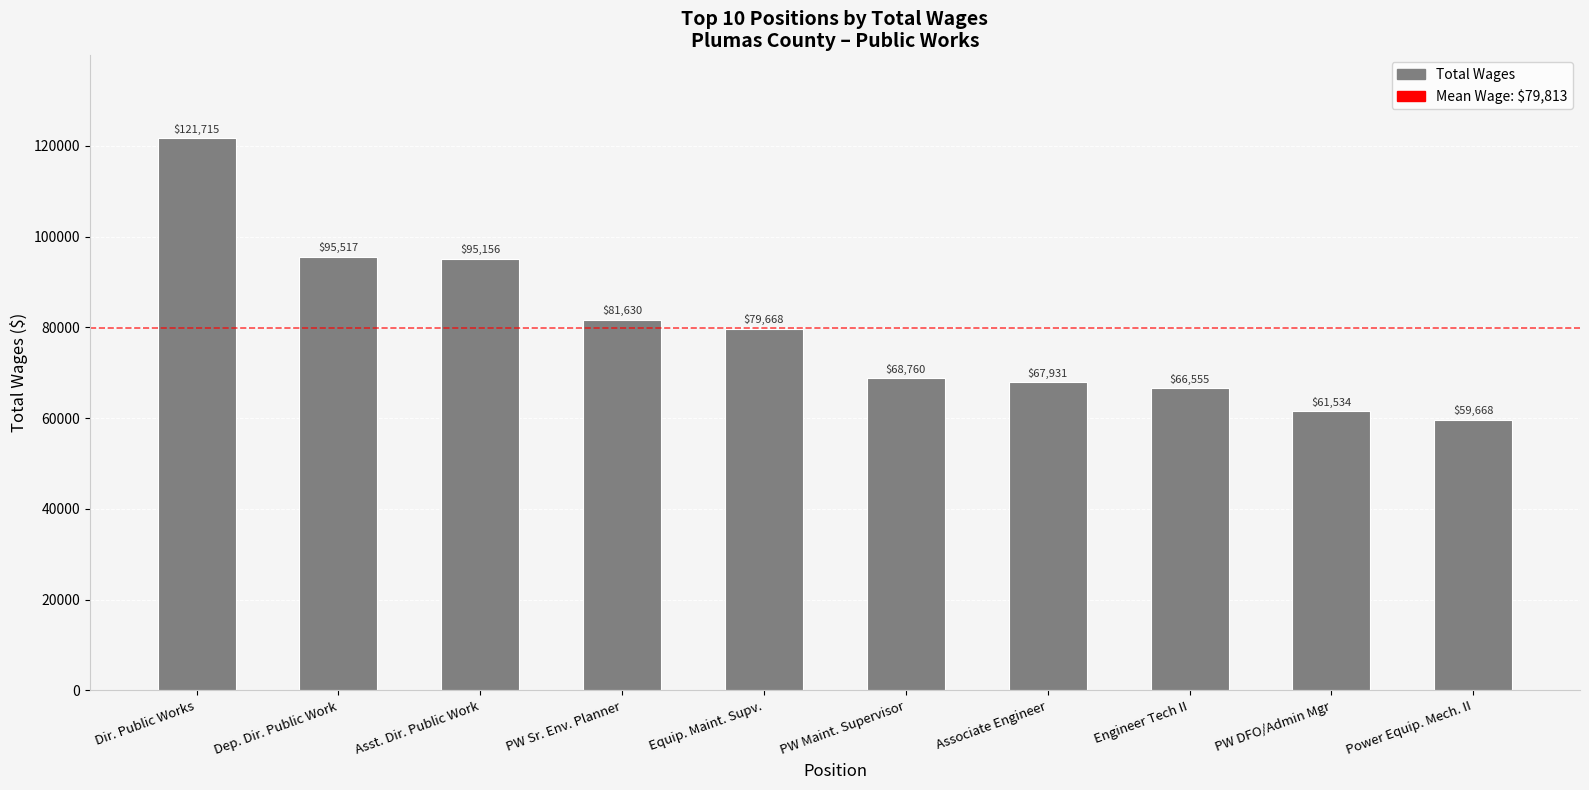

What is the label of the 7th bar from the right?

PW Sr. Env. Planner